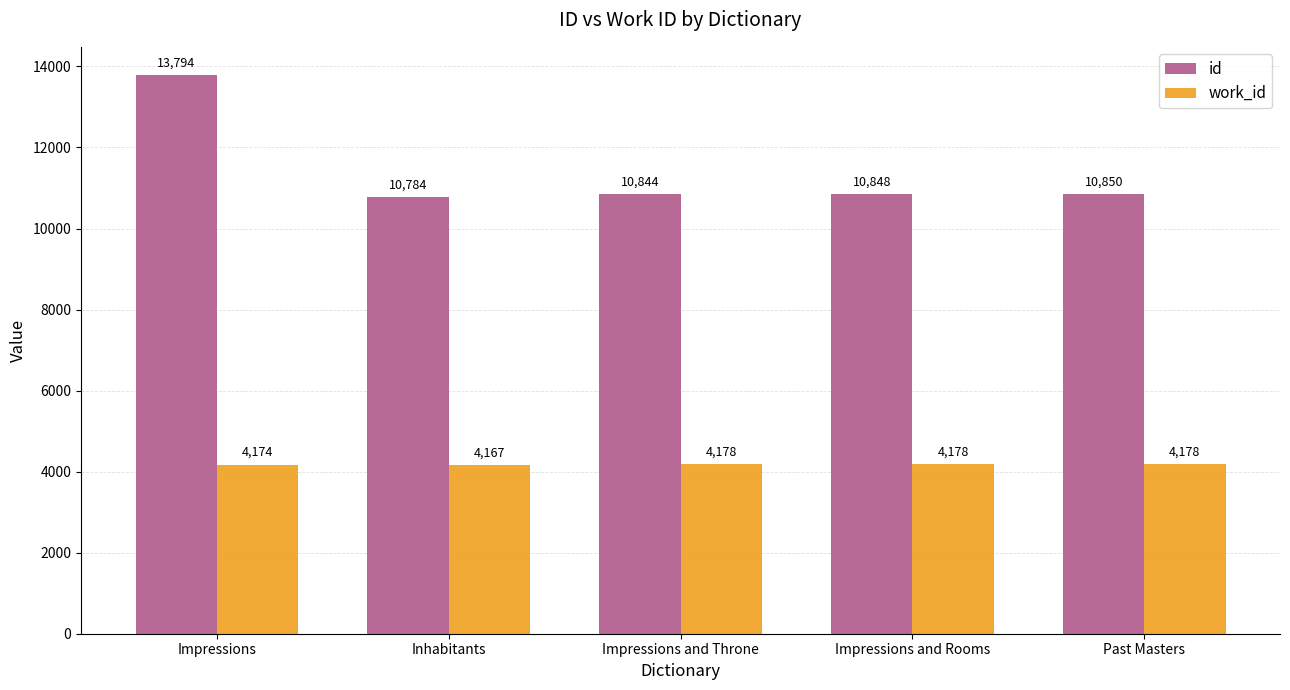

Reading left to right, transcribe all the data shown in this chart.

id: Impressions=13794	Inhabitants=10784	Impressions and Throne=10844	Impressions and Rooms=10848	Past Masters=10850
work_id: Impressions=4174	Inhabitants=4167	Impressions and Throne=4178	Impressions and Rooms=4178	Past Masters=4178